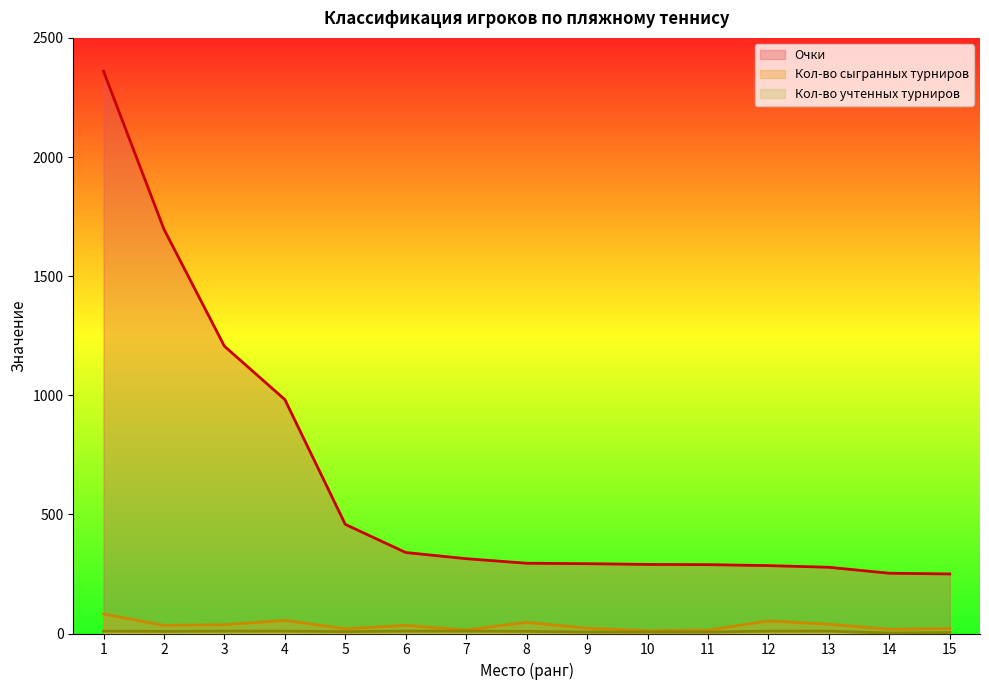

What is the value of the Кол-во сыгранных турниров point at the 12th from the left?

53